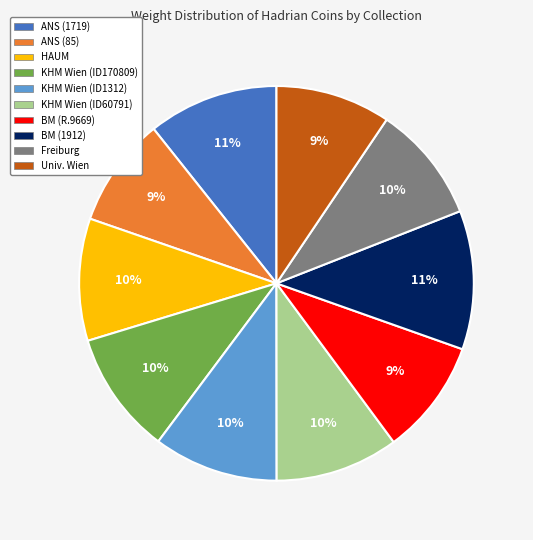

Does any single category account for the majority?

No